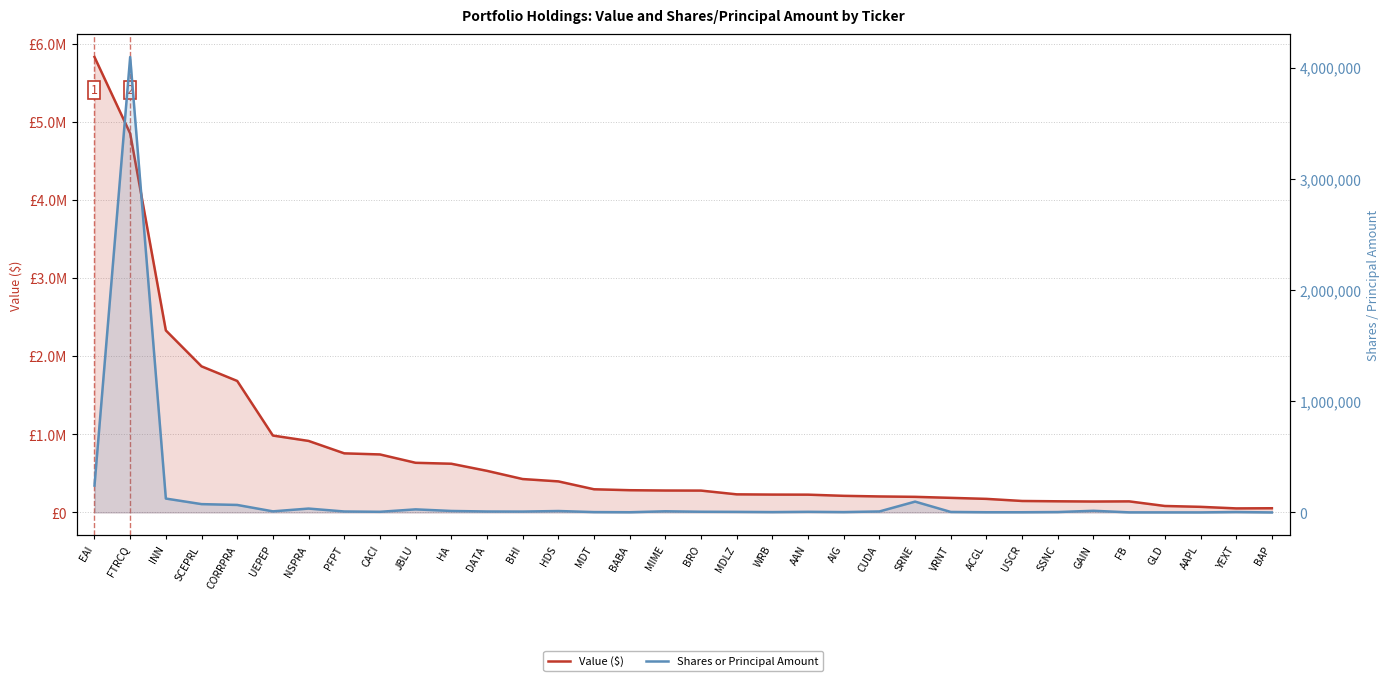

True or false: Value ($) has a value of 41208 at USCR.

False